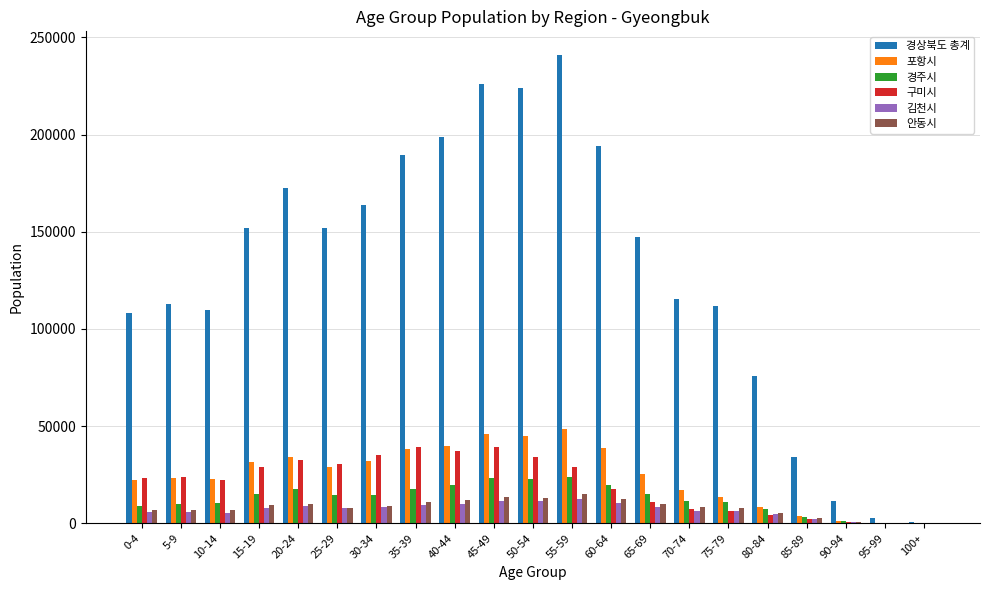

Is the value of 경주시 at 40-44 greater than the value of 안동시 at 100+?

Yes